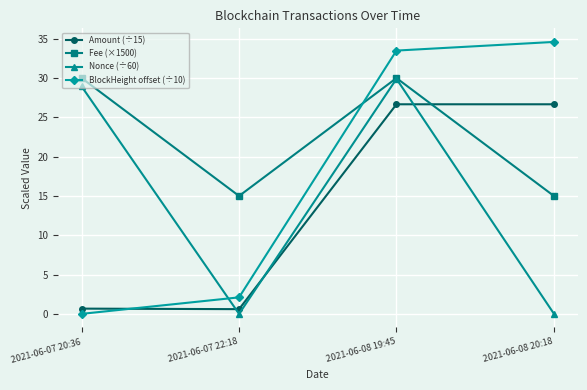

How many lines are shown in the chart?

4